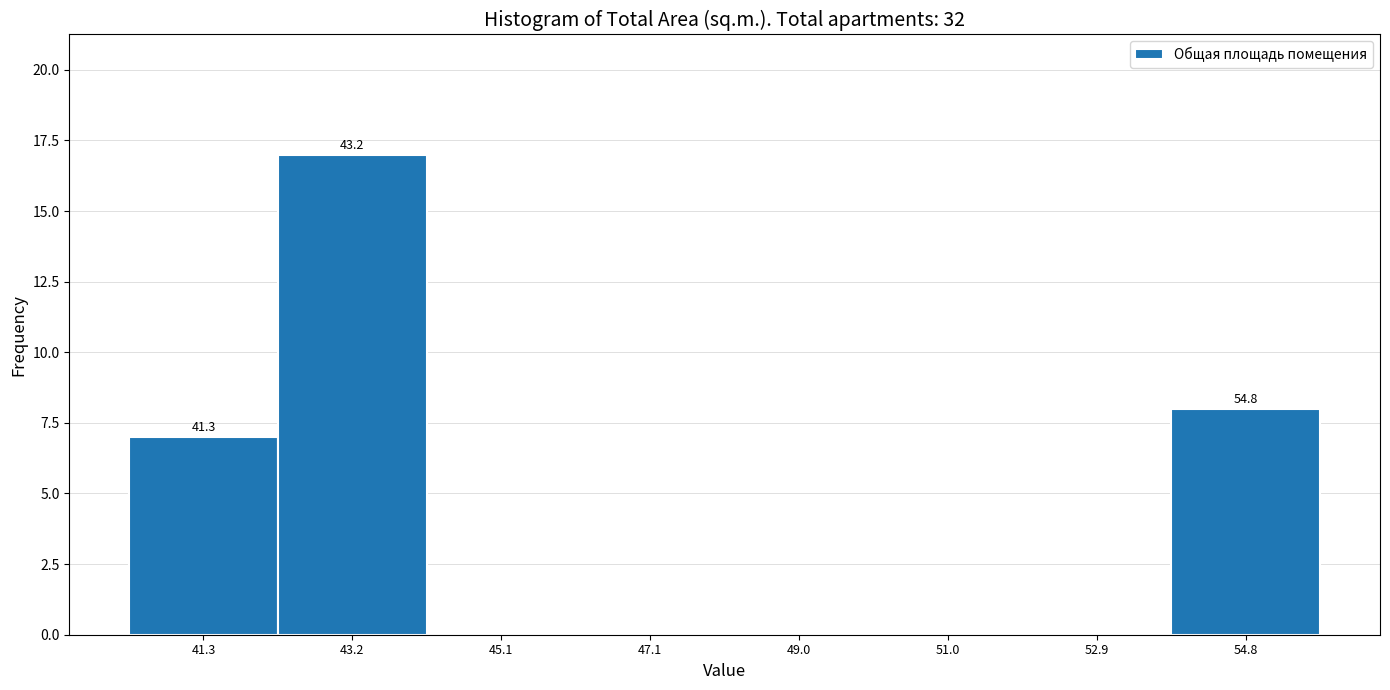

Which range on the x-axis has the tallest bar?

42.2 to 44.2